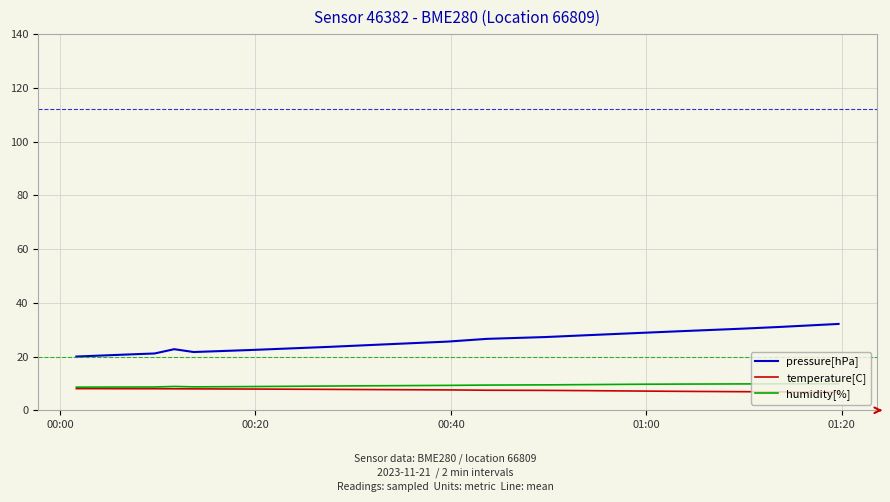

Which series has the largest total across all categories?

pressure[hPa]